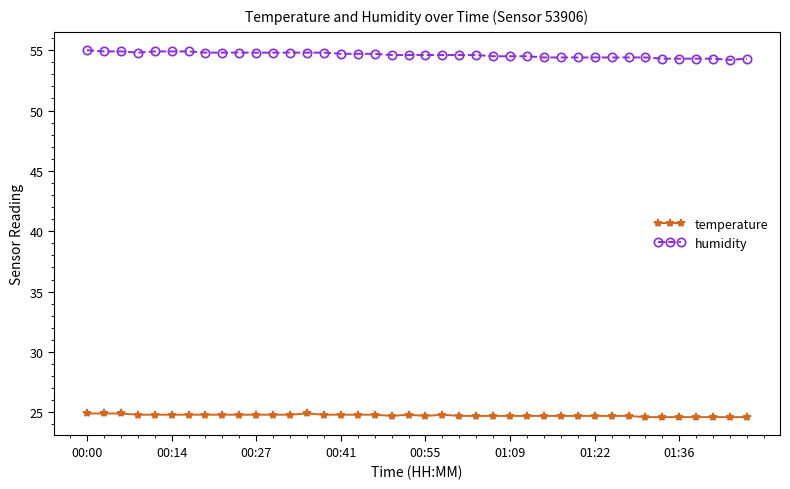

What is the minimum value for temperature?

24.6